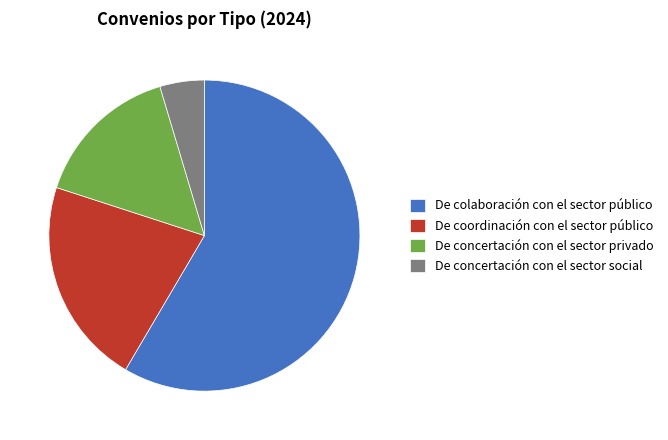

Is the sum of De concertación con el sector social and De coordinación con el sector público greater than half?

No